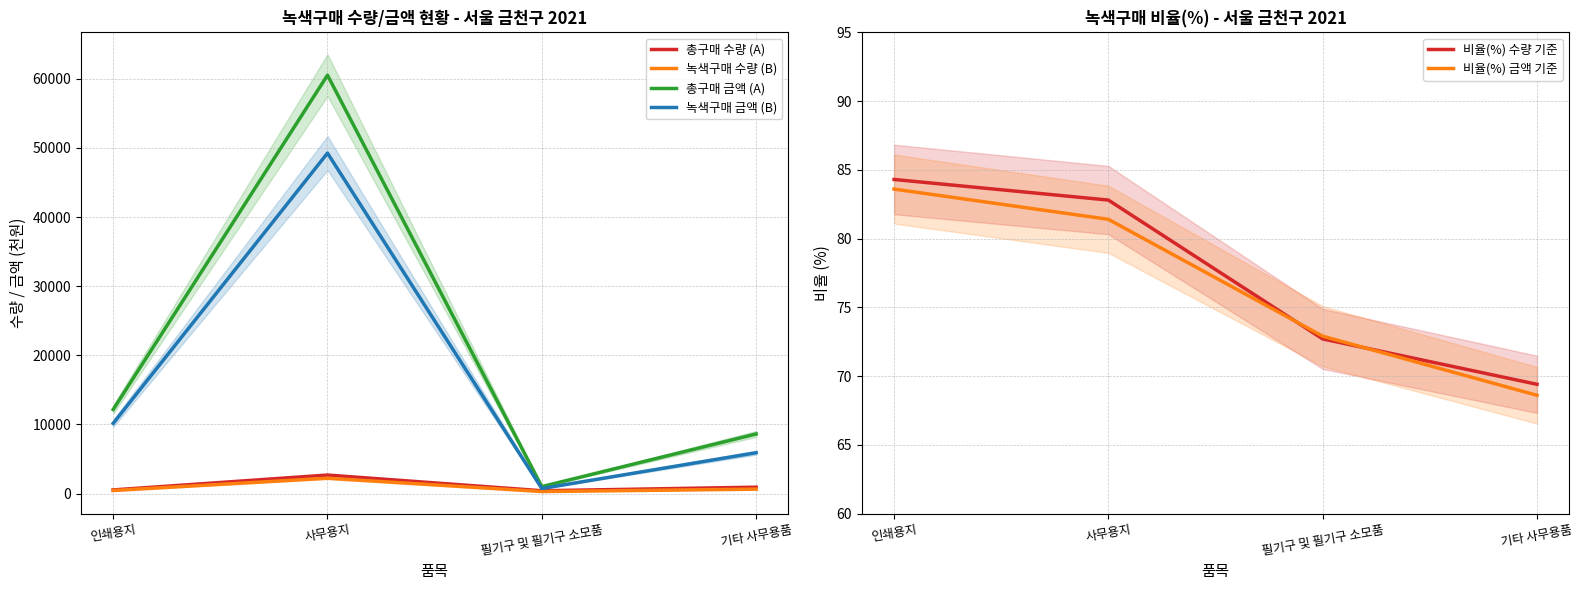

What position from the right is 기타 사무용품?

1